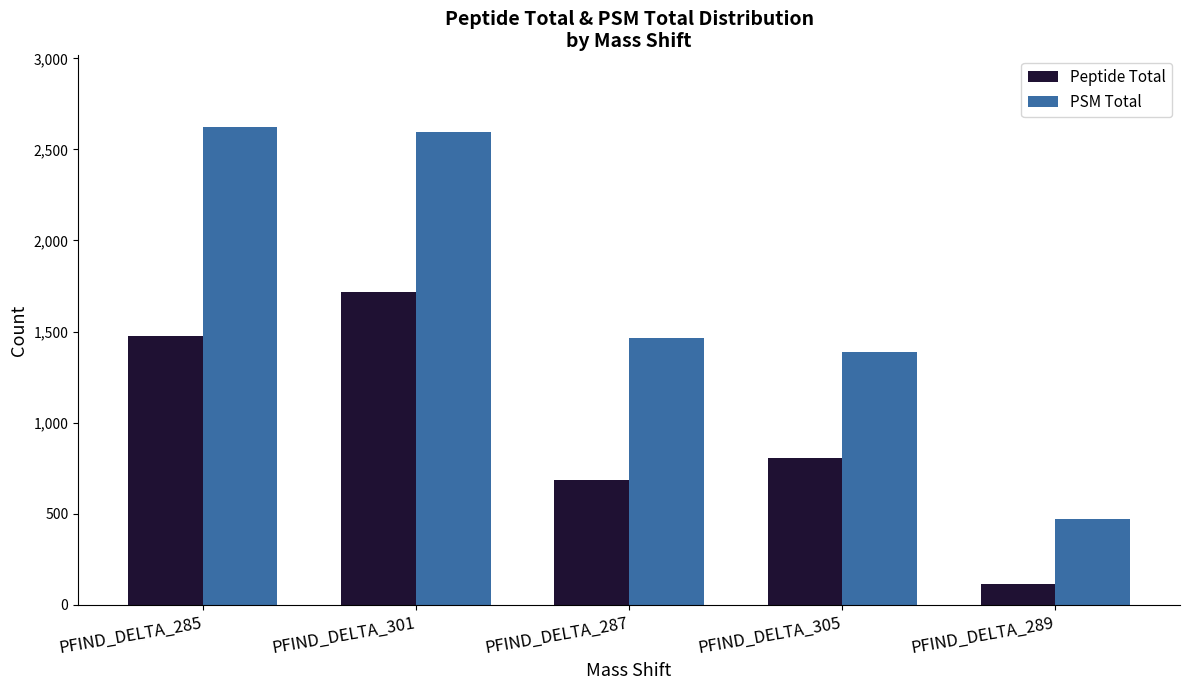

What is the spread (max minus min) of values at PFIND_DELTA_301?

880